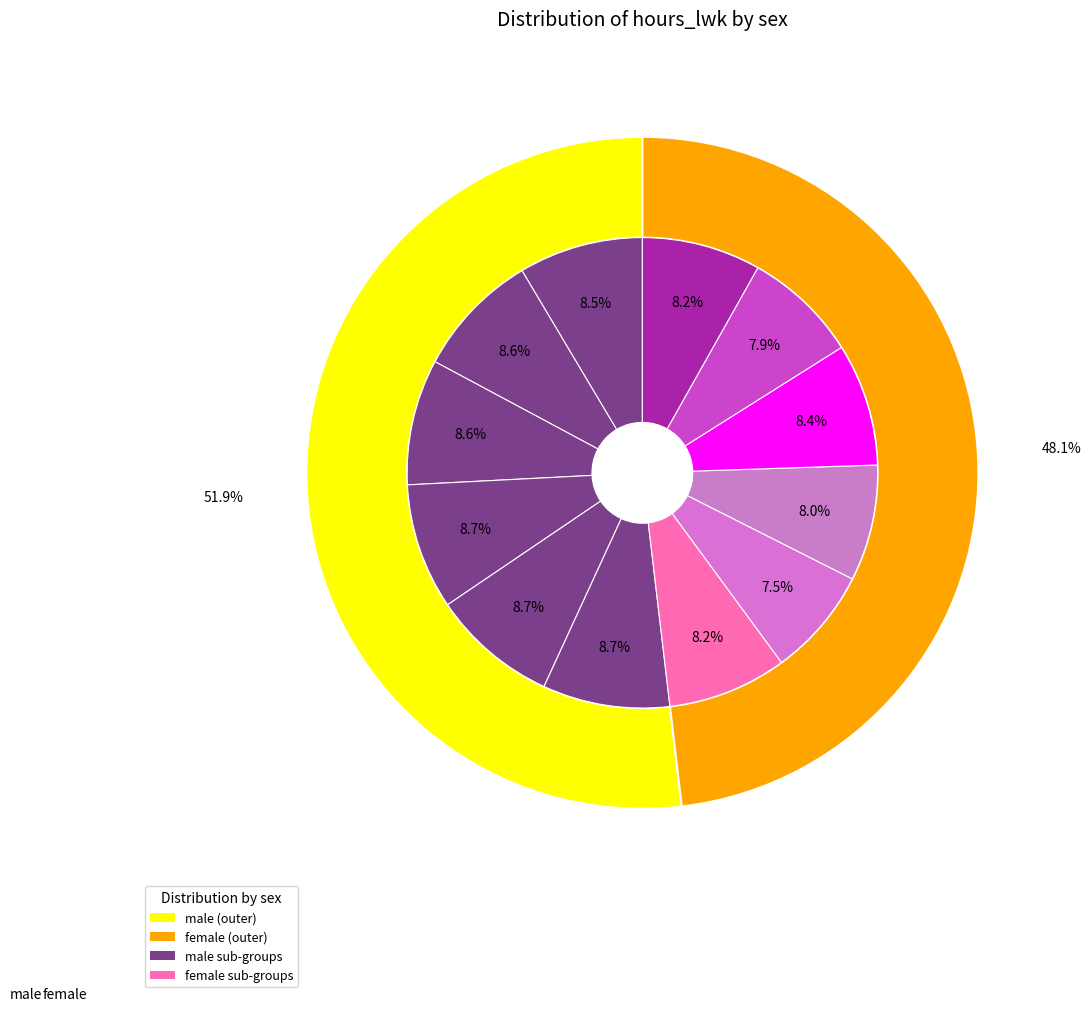

To the nearest percent, what is the average slice percentage?

8%